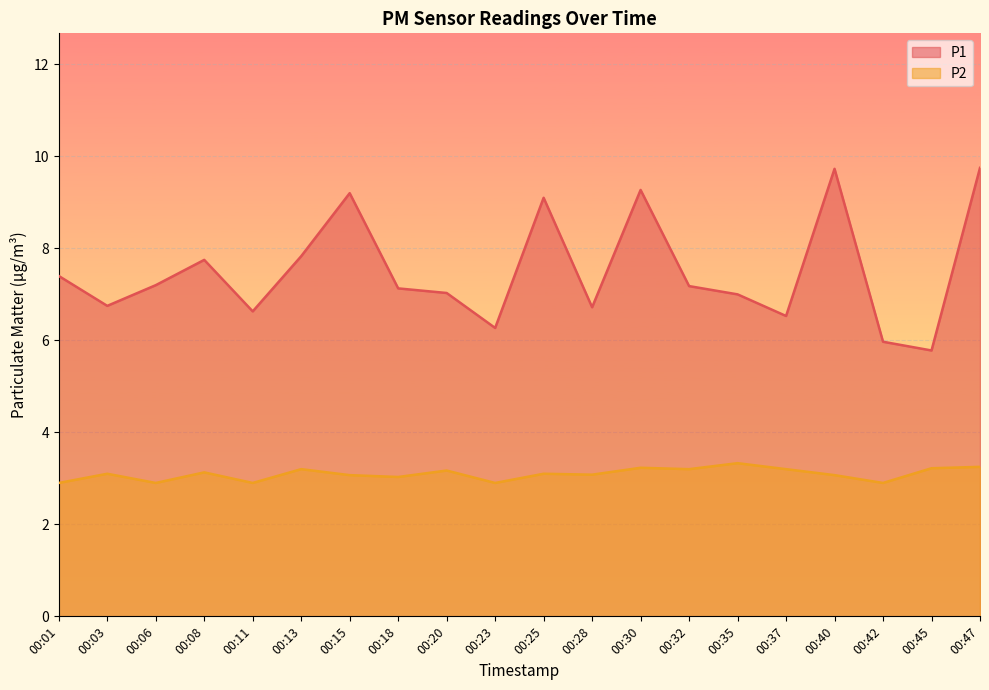

List the series in order of their overall mean, highest first.

P1, P2